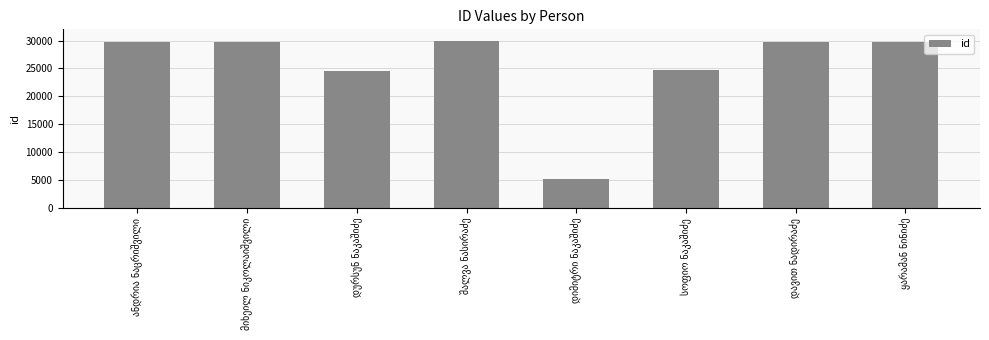

What is the difference between the maximum and minimum values?

24760